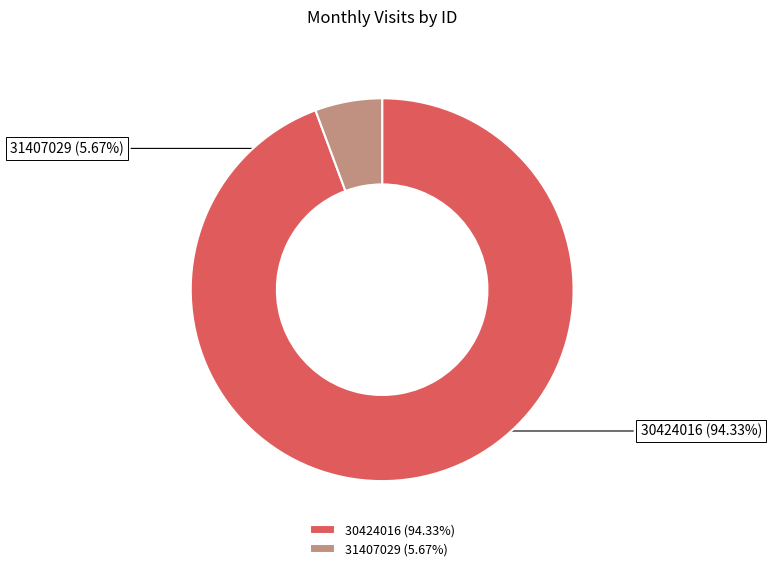

Which slice is the smallest?

31407029